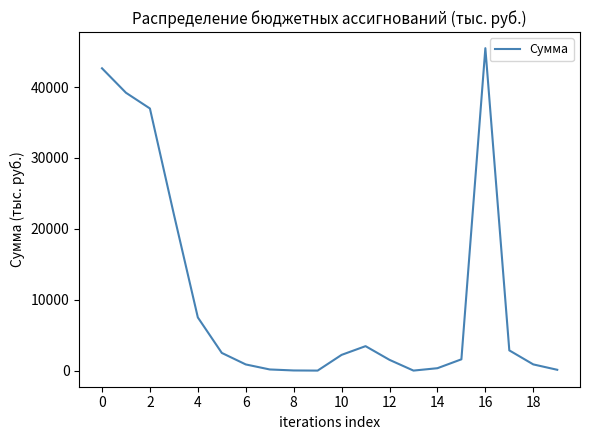

How many values are below 2219?

10